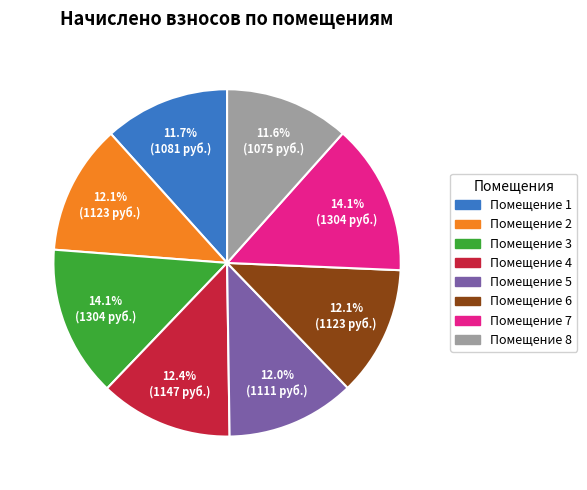

Is there any slice that represents more than half of the pie?

No